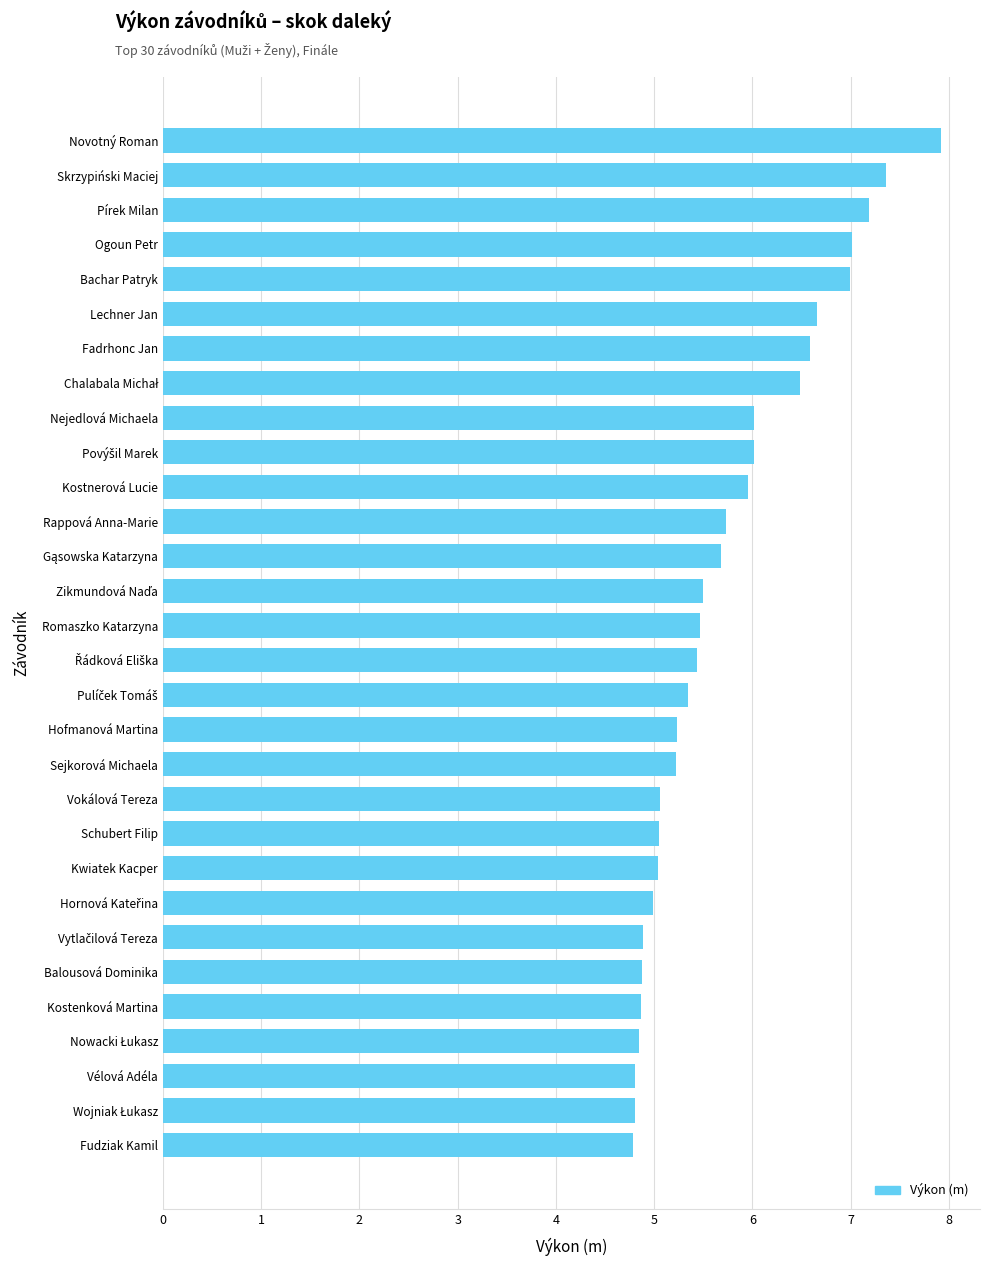

What is the average value?

5.7